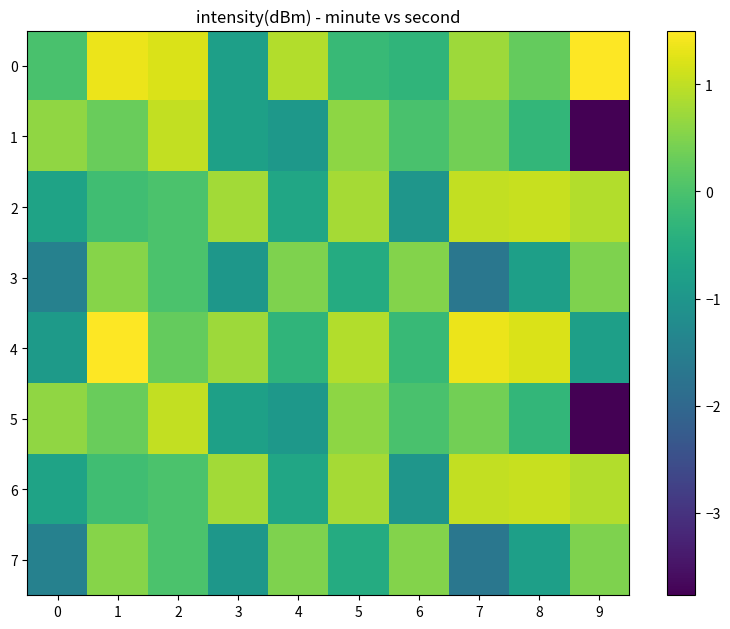

List the series in order of their peak value, highest first.

0, 4, 2, 6, 1, 5, 3, 7